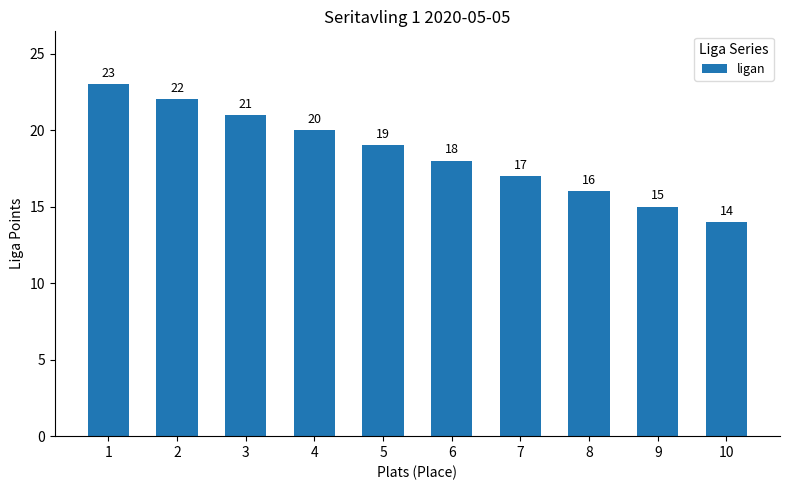

Approximately how many times larger is the value at 6 compared to 9?

1.2